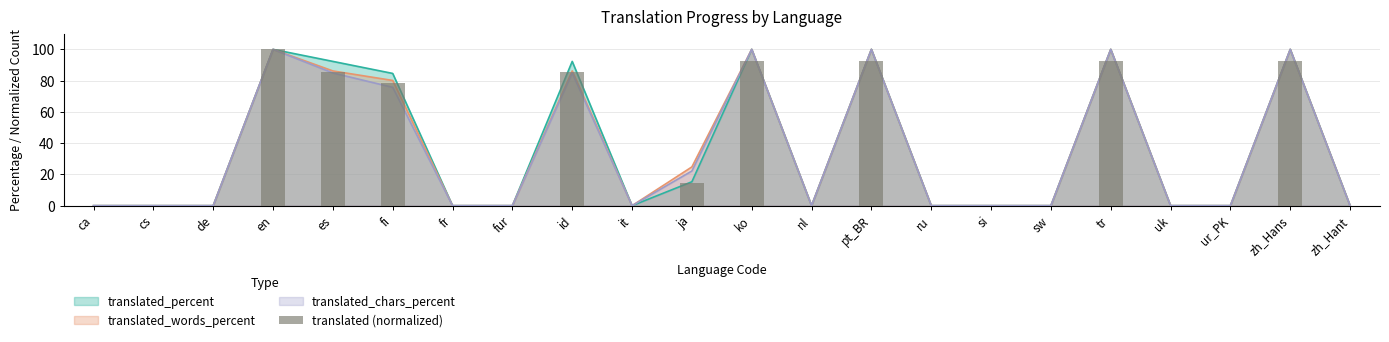

Is it true that the value at ja is 14.3?

True